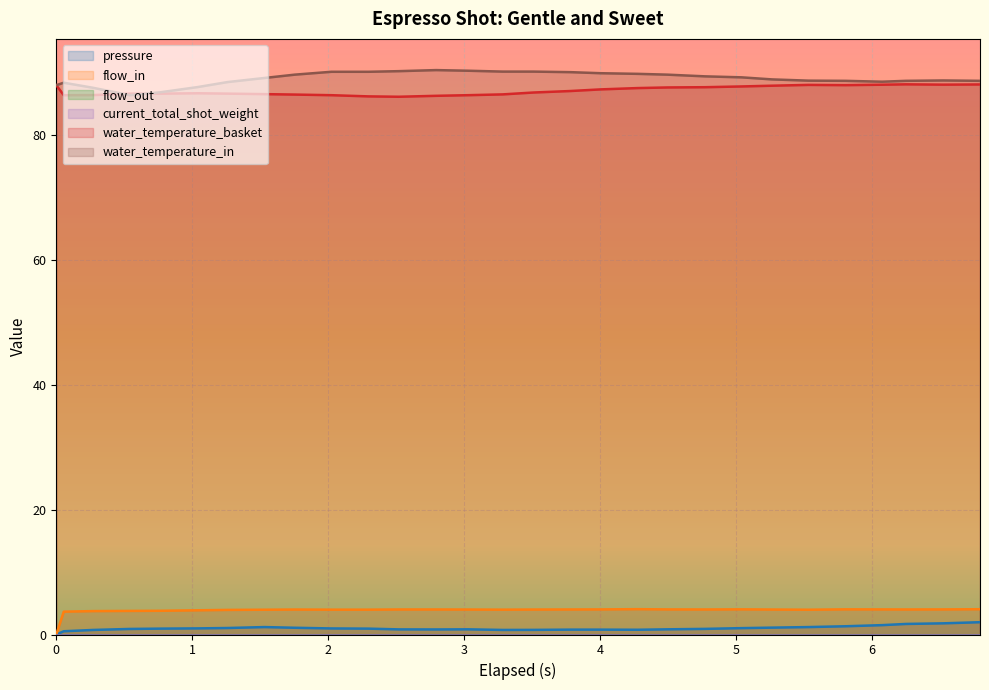

At which category does water_temperature_in reach its first local peak?

0.055